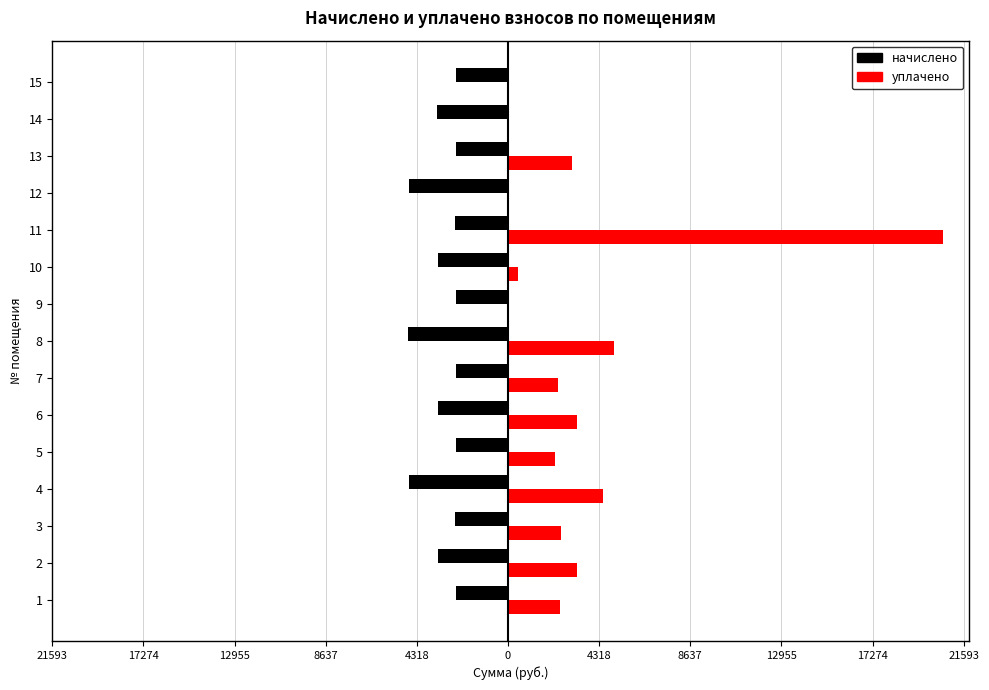

What are all the series names shown in the legend?

начислено, уплачено